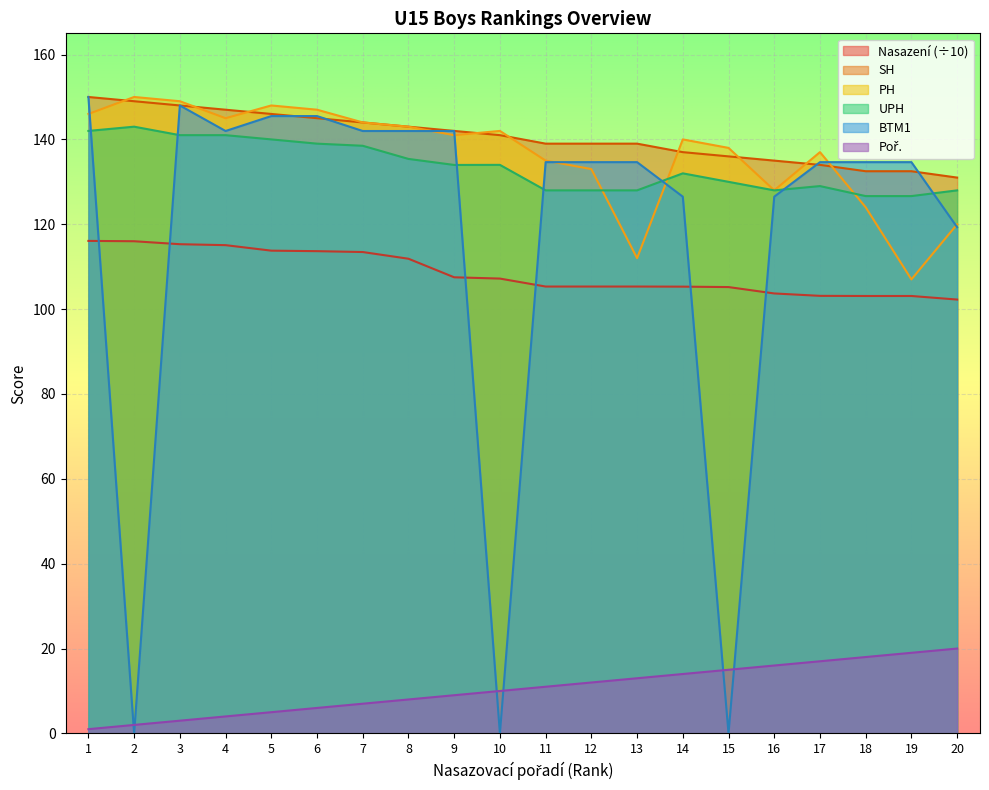

What is the difference between the BTM1 values at 6 and 18?

10.9